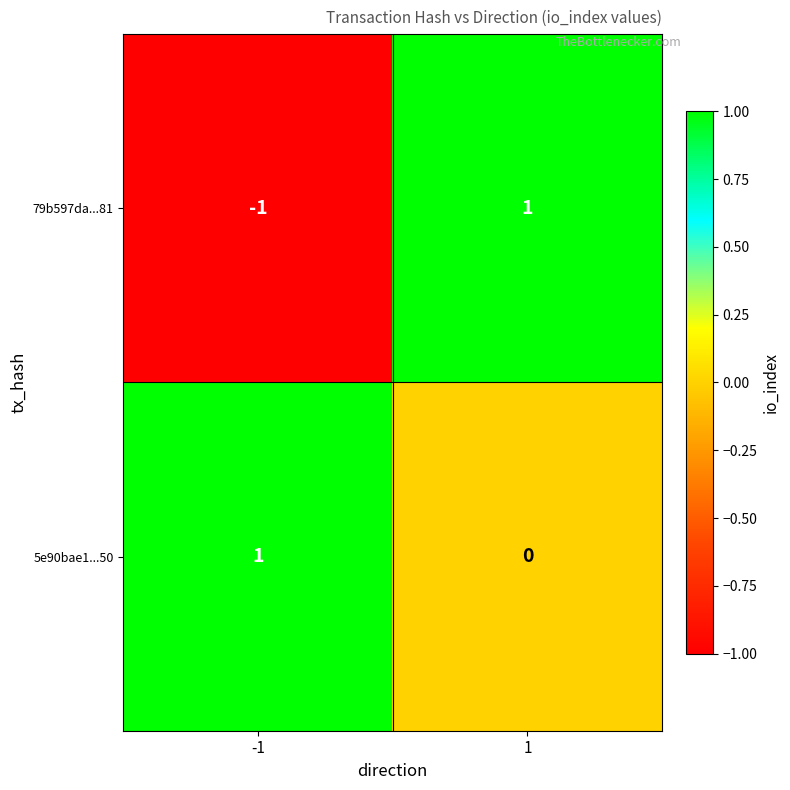

At which category is the sum across all series the highest?

1